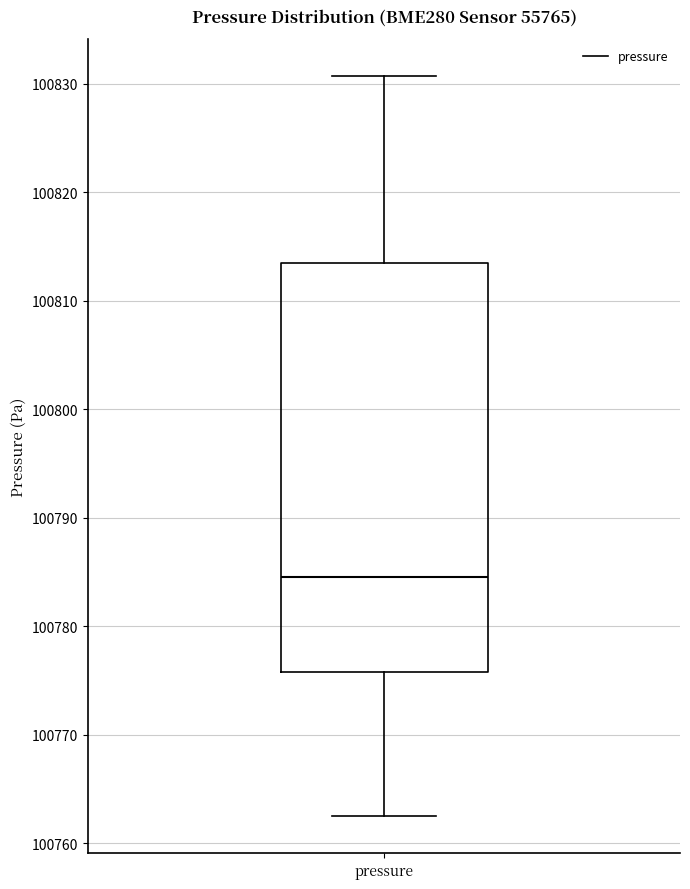

Where is the upper edge of the box for pressure on the y-axis? The values are not printed on the chart, so give them approximately, as read against the axis.

100813